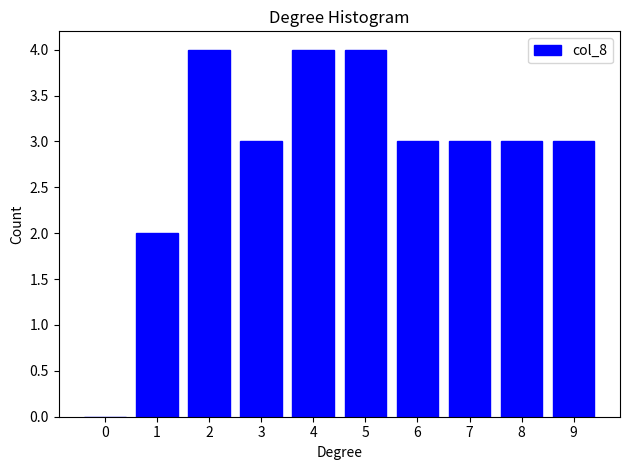

Reading left to right, list all the values displayed in this chart.

0=0	1=2	2=4	3=3	4=4	5=4	6=3	7=3	8=3	9=3